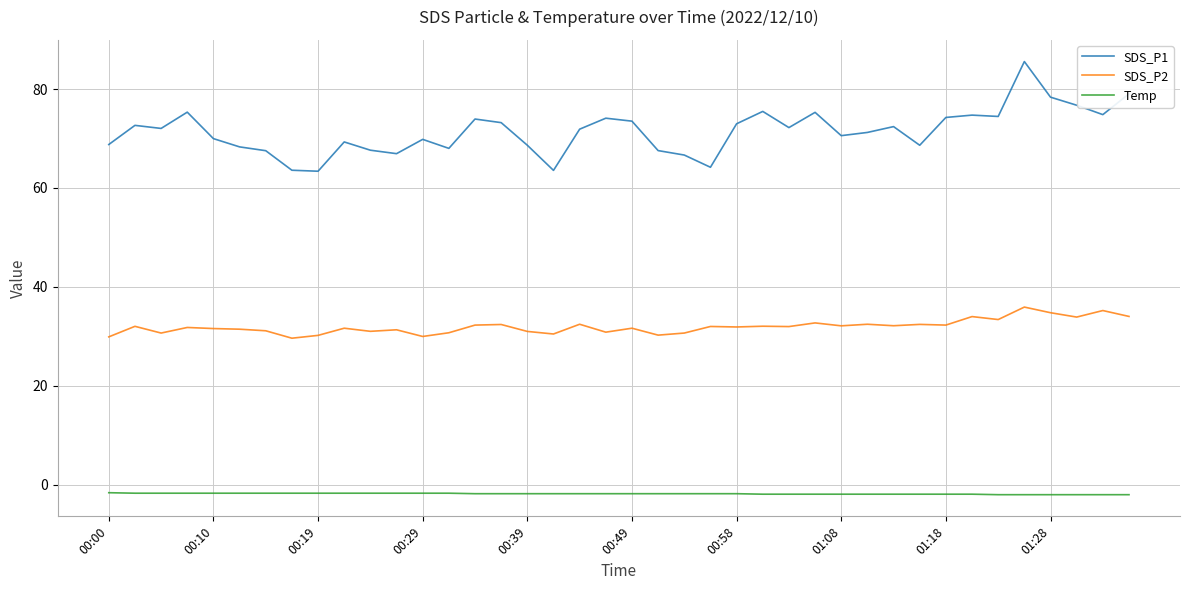

What is the minimum value for Temp?

-2.0